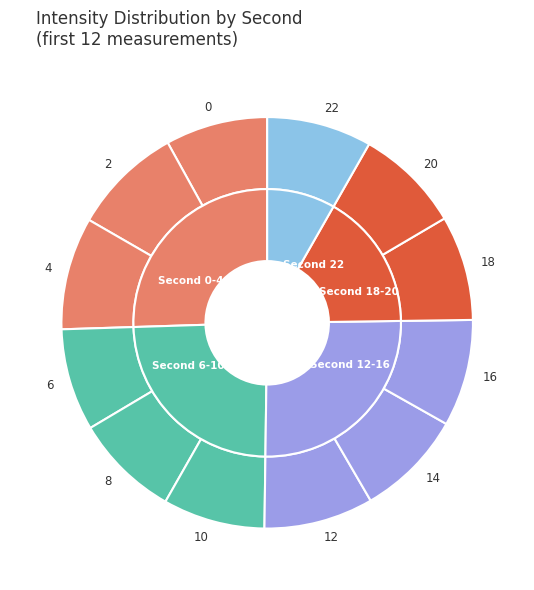

Is there a majority slice in this chart?

No